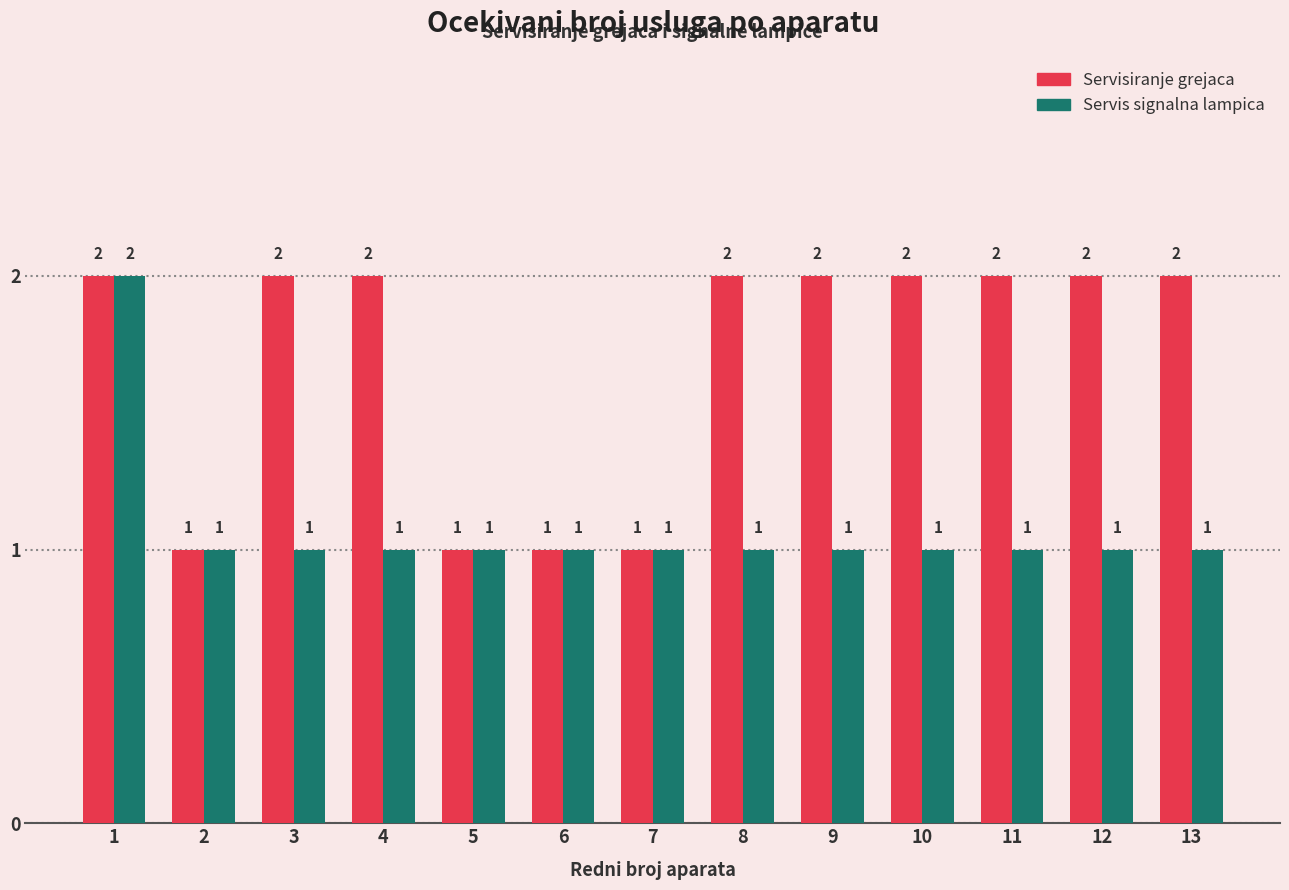

How many distinct data groups are displayed?

2